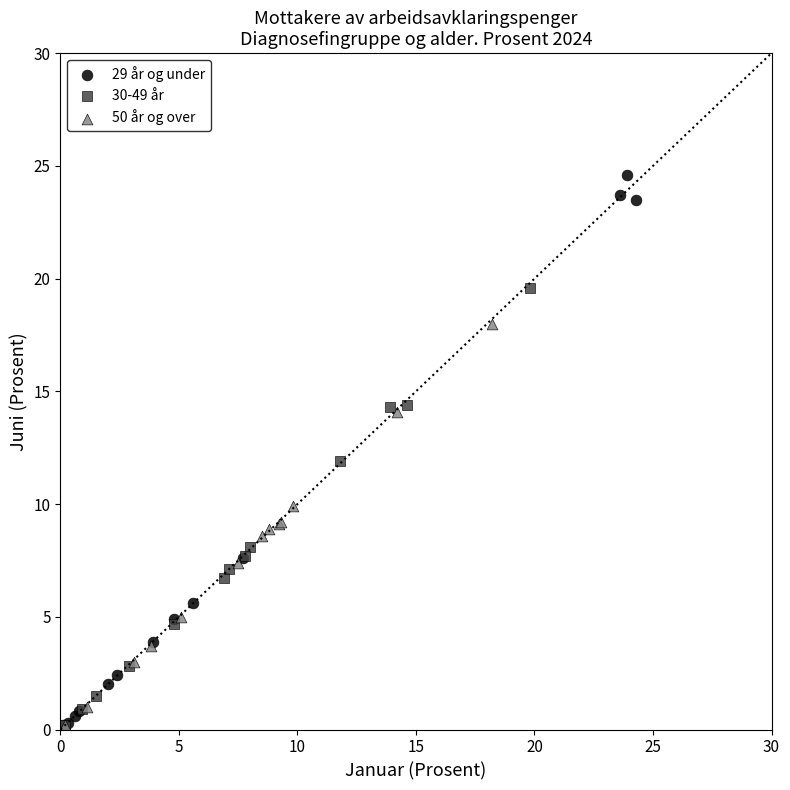

Which series has the largest Y range (max minus min)?

29 år og under